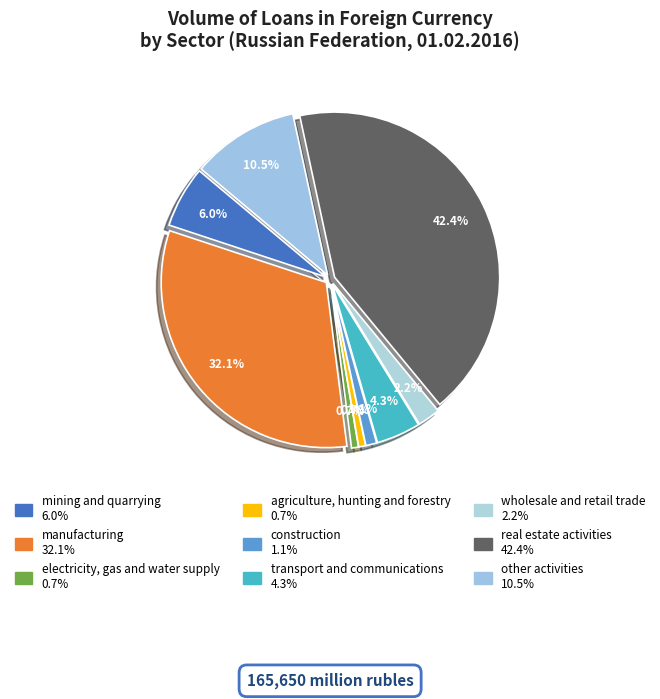

Does other activities represent more than half of the total?

No